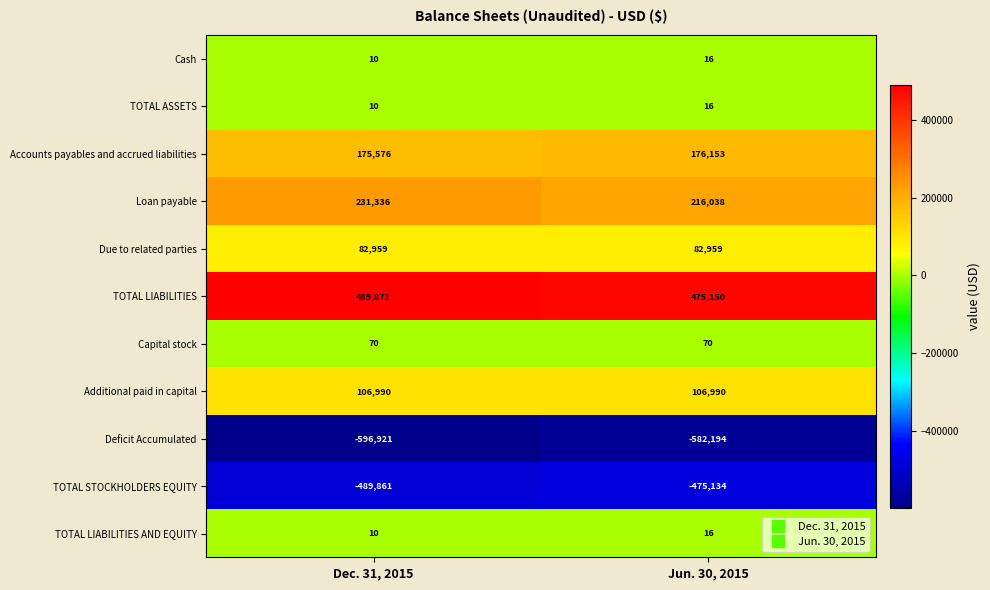

What is the total value across all series at Jun. 30, 2015?

80